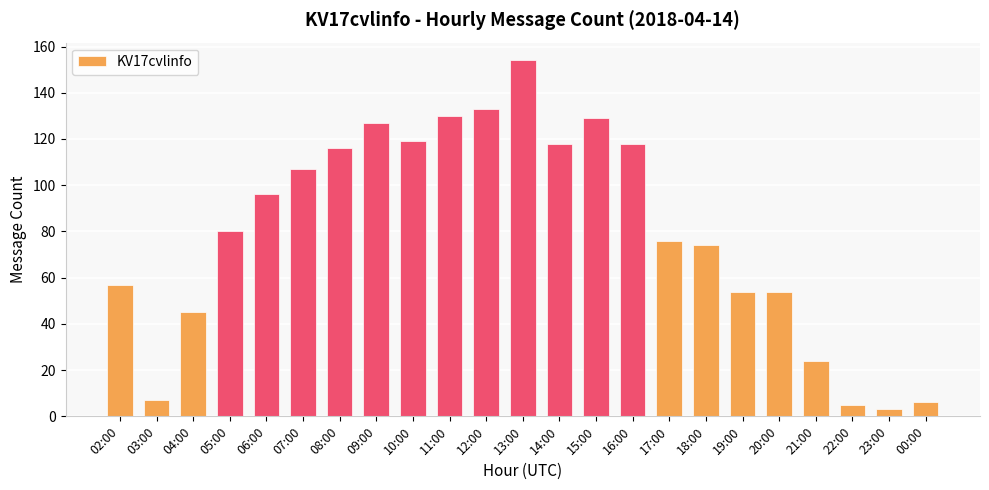

What position from the right is 12:00?

13